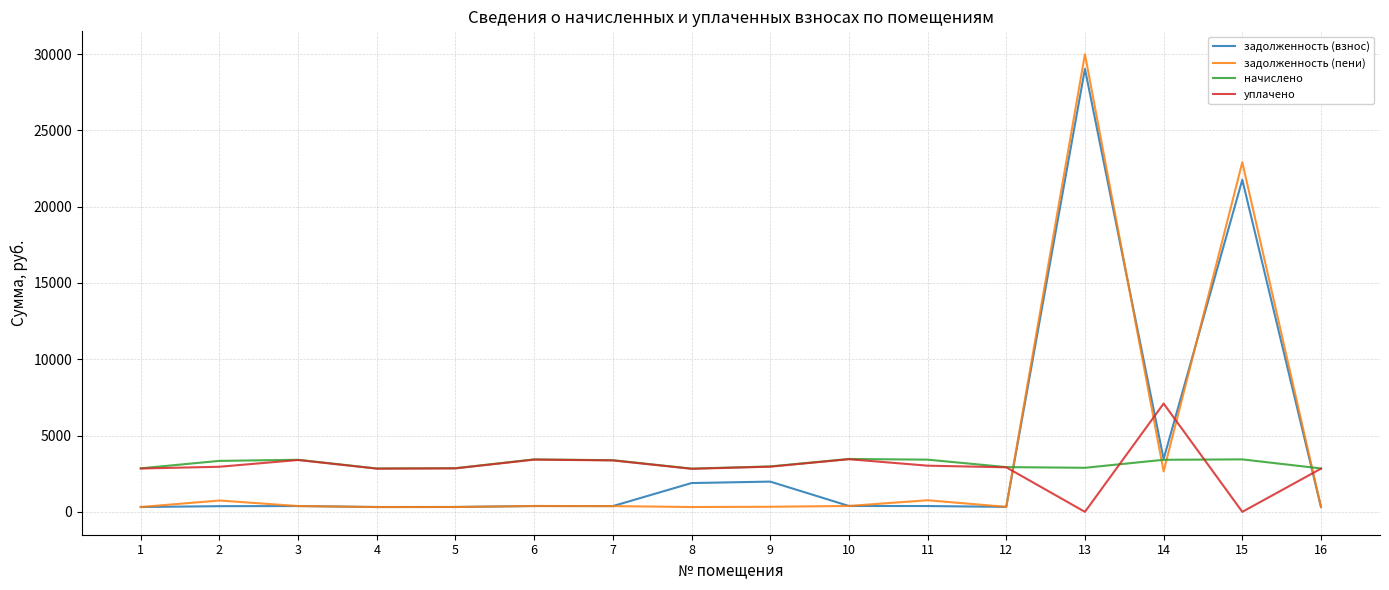

What is the difference between the highest and lowest values at 4?

2526.7